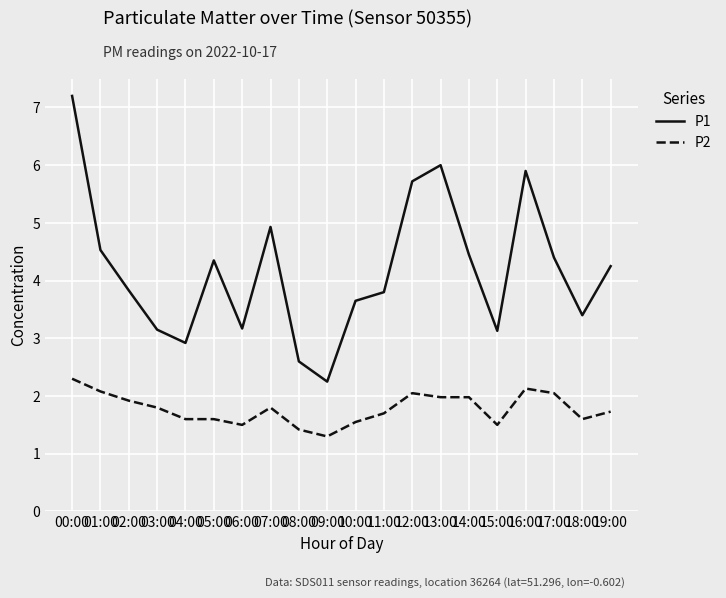

At which label does P1 first exceed 4?

00:00